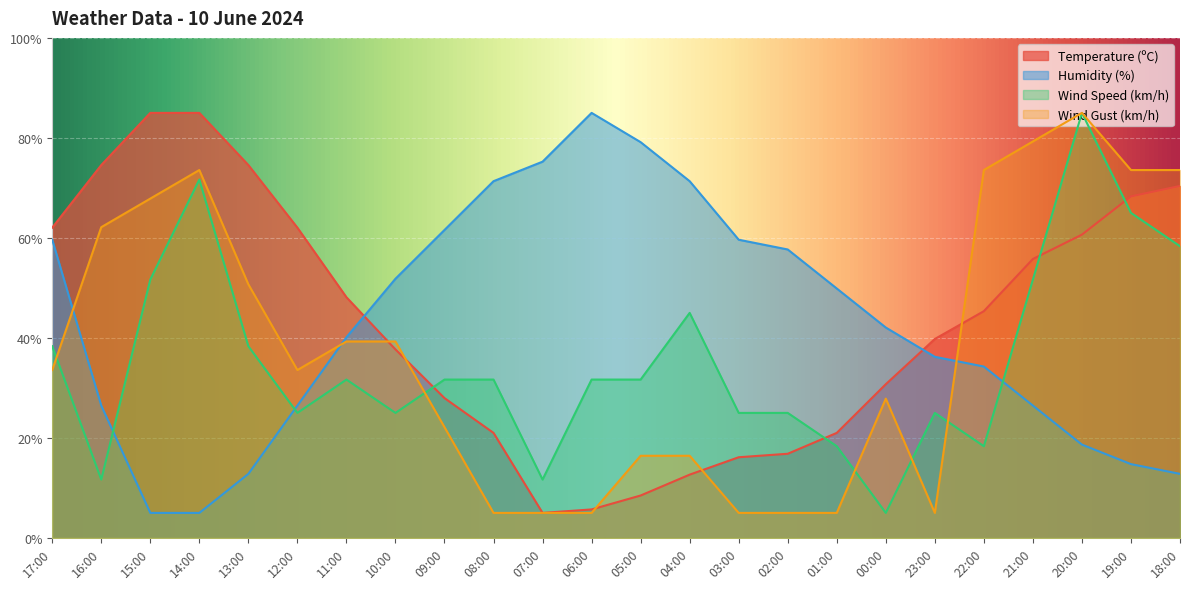

How many times do Temperature (ºC) and Wind Speed (km/h) cross each other?

4